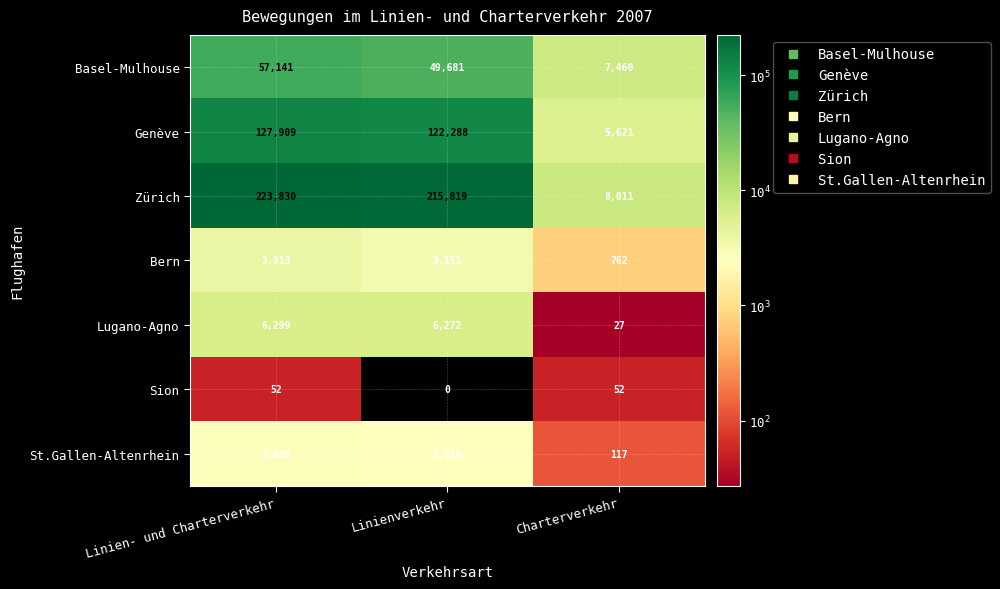

Reading right to left, what are all the values shown in this chart?

Basel-Mulhouse: Charterverkehr=7460	Linienverkehr=49681	Linien- und Charterverkehr=57141
Genève: Charterverkehr=5621	Linienverkehr=122288	Linien- und Charterverkehr=127909
Zürich: Charterverkehr=8011	Linienverkehr=215819	Linien- und Charterverkehr=223830
Bern: Charterverkehr=762	Linienverkehr=3151	Linien- und Charterverkehr=3913
Lugano-Agno: Charterverkehr=27	Linienverkehr=6272	Linien- und Charterverkehr=6299
Sion: Charterverkehr=52	Linienverkehr=0	Linien- und Charterverkehr=52
St.Gallen-Altenrhein: Charterverkehr=117	Linienverkehr=2519	Linien- und Charterverkehr=2636